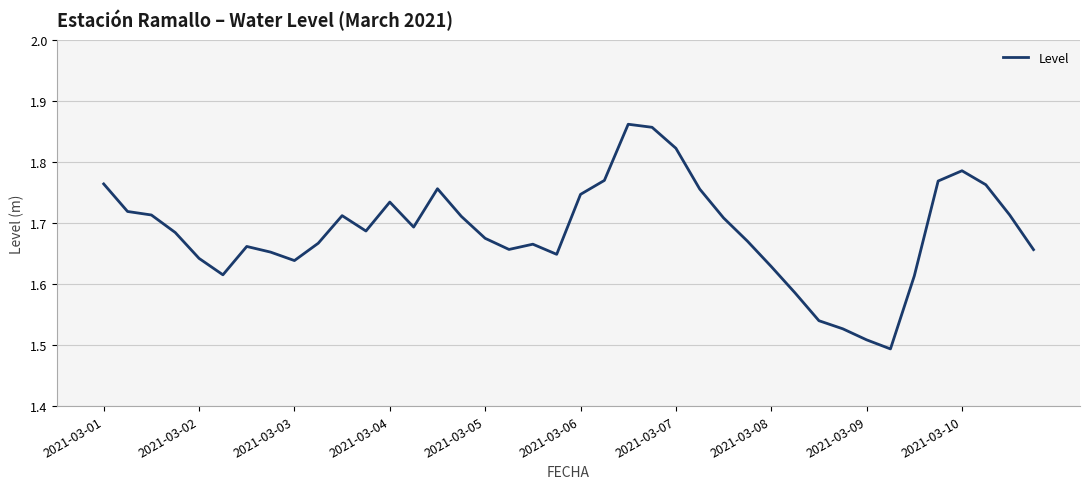

What is the difference between the maximum and minimum values?

0.4